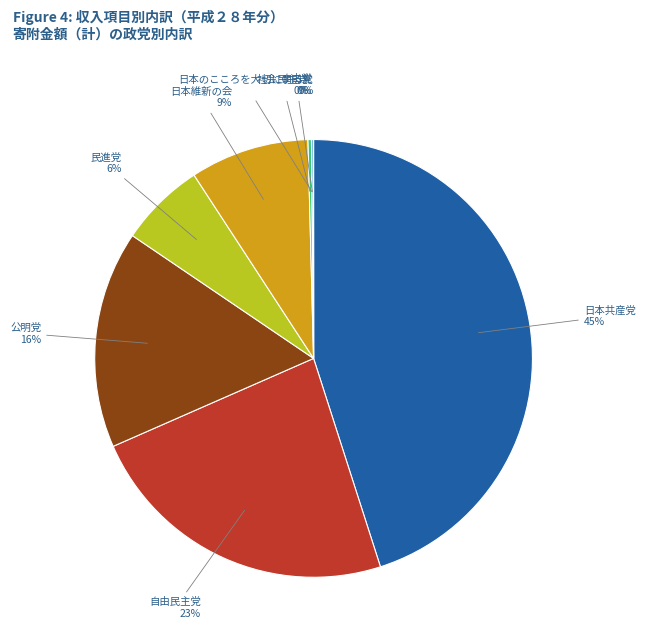

Is the sum of 日本維新の会 and 日本共産党 greater than half?

Yes